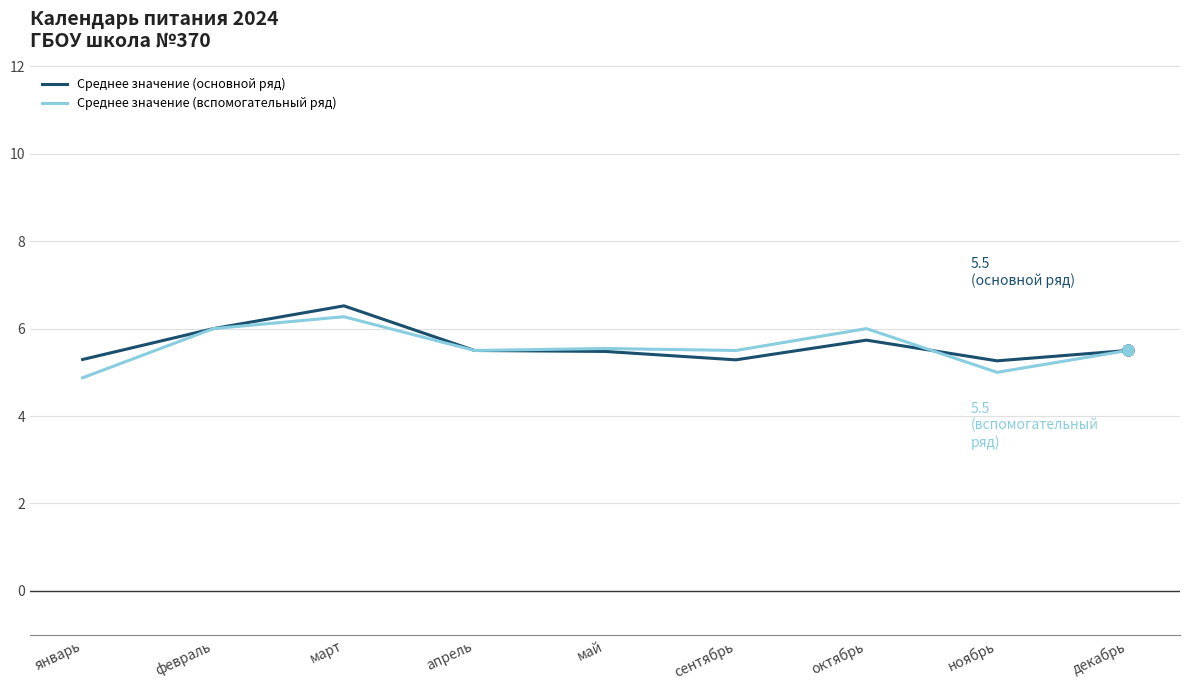

List the series in order of their peak value, lowest first.

Среднее значение (вспомогательный ряд), Среднее значение (основной ряд)